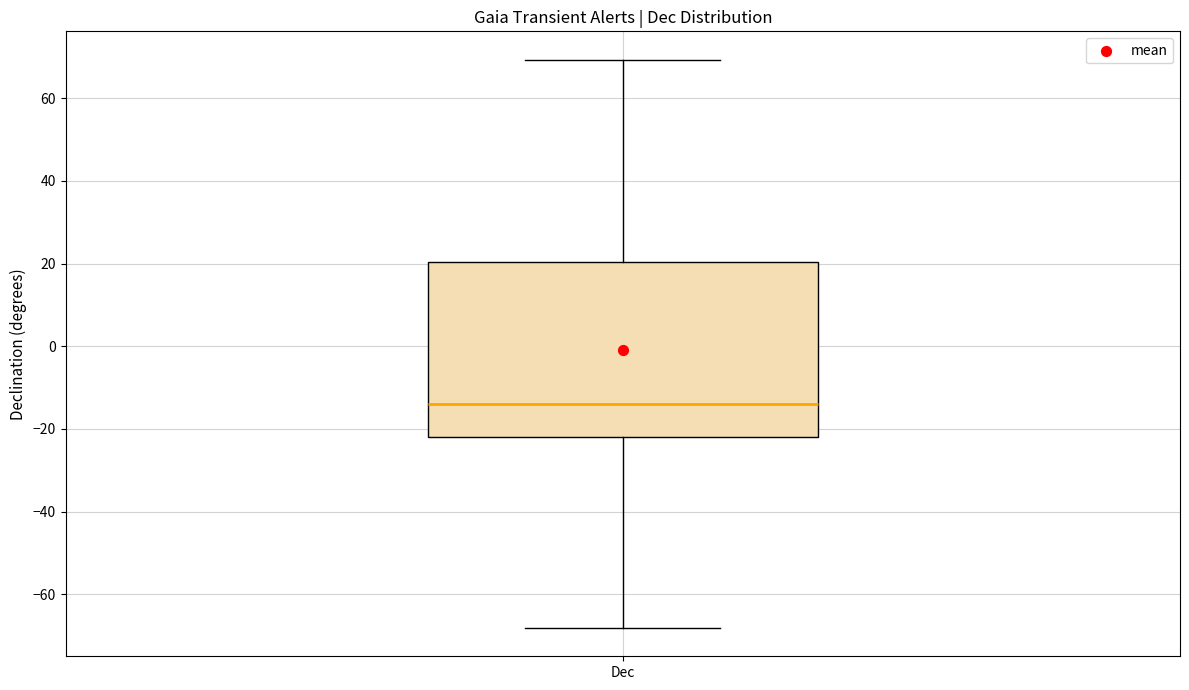

Read this box plot against the y-axis: the position of the median line, the range covered by the box, and the ends of both whiskers. The values are not printed on the chart, so give them approximately, as read against the axis.

median -14, box -22 to 20, whiskers -68 to 70